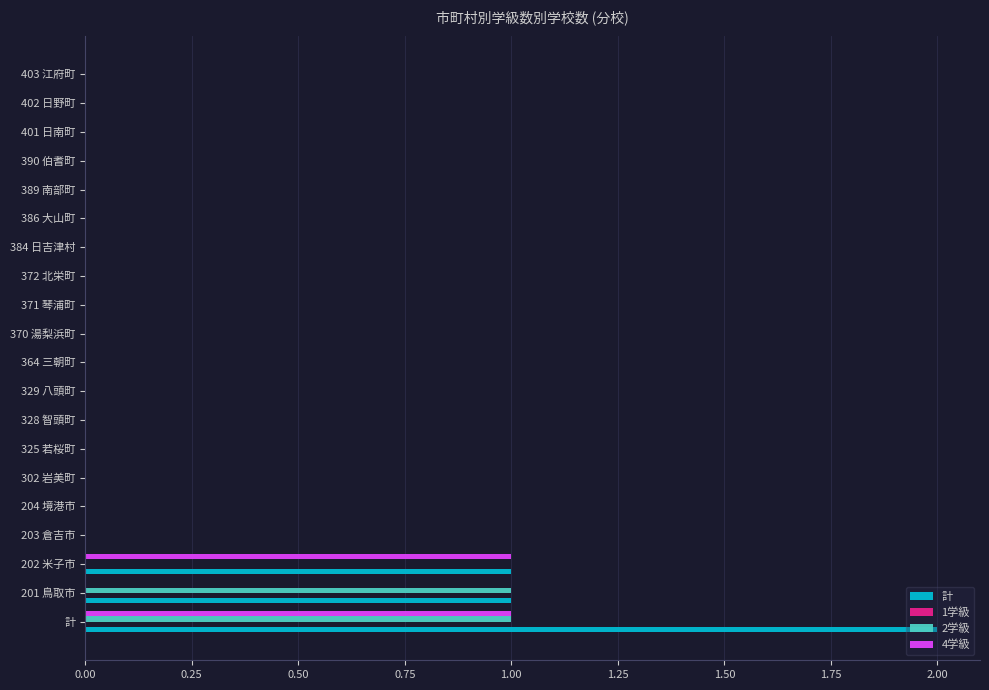

Is the value of 計 at 計 greater than the value of 4学級 at 325 若桜町?

Yes